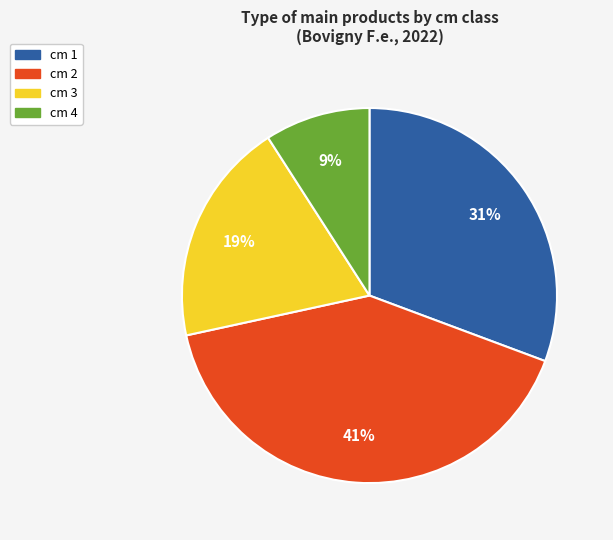

To the nearest percent, what is the difference between the largest and smallest slice percentages?

32%